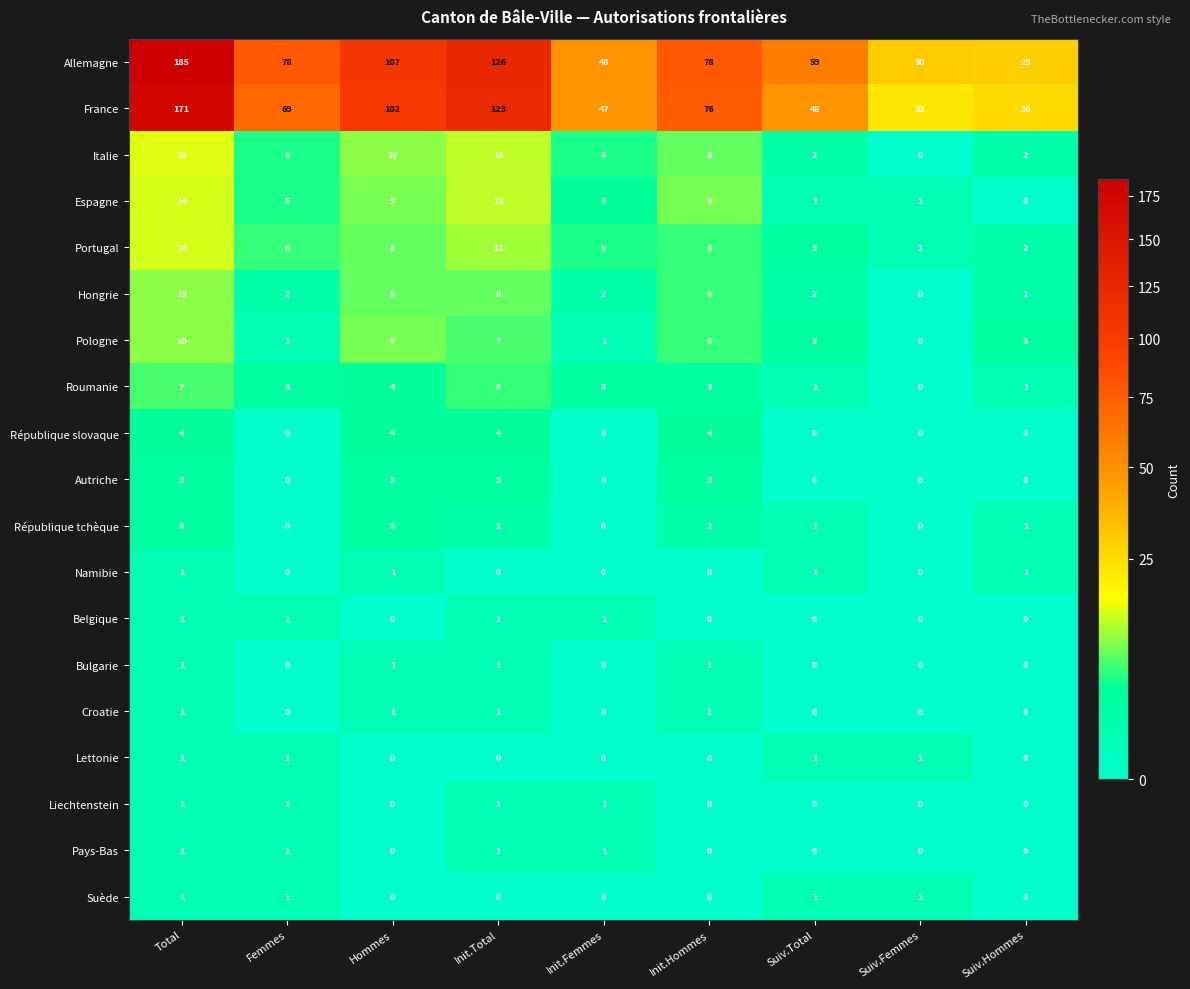

Is it true that République tchèque equals 2 at Init.Hommes?

True